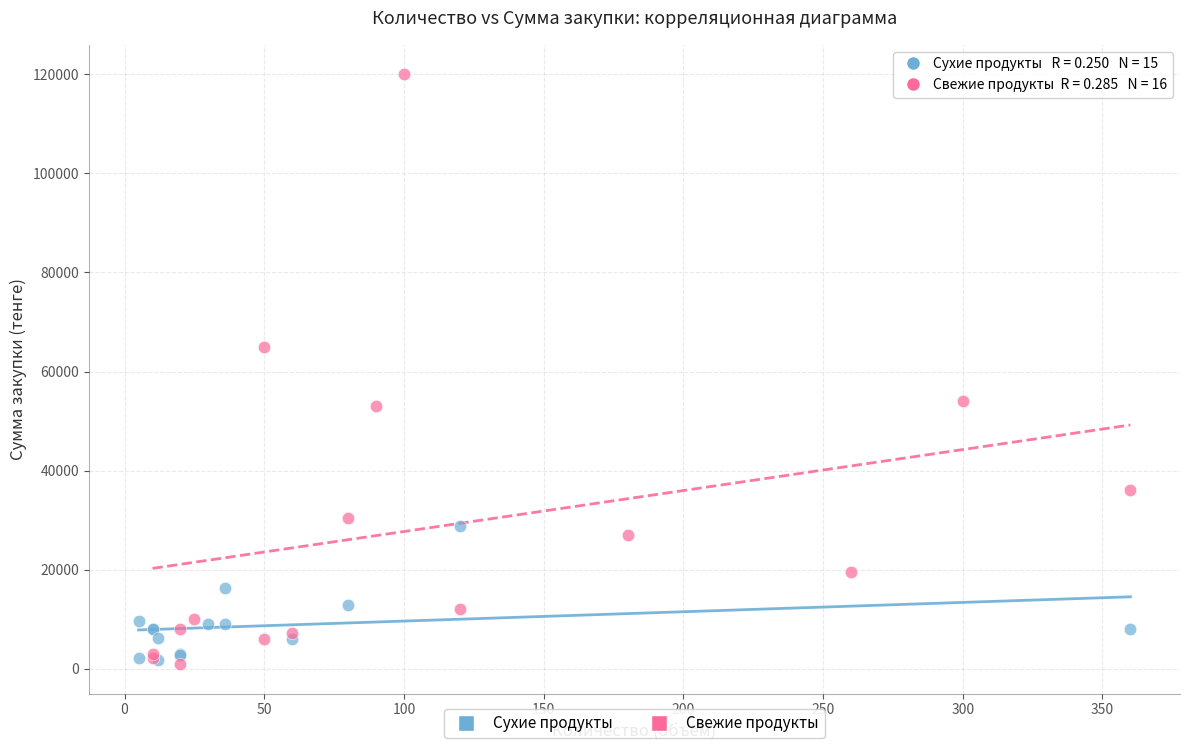

Which series reaches the maximum Y coordinate?

Свежие продукты